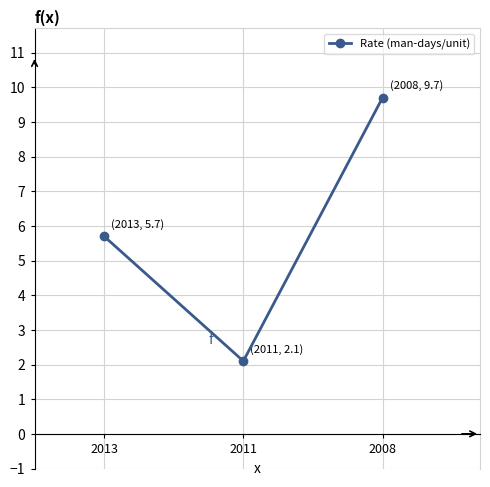

How many data points are less than 5?

1